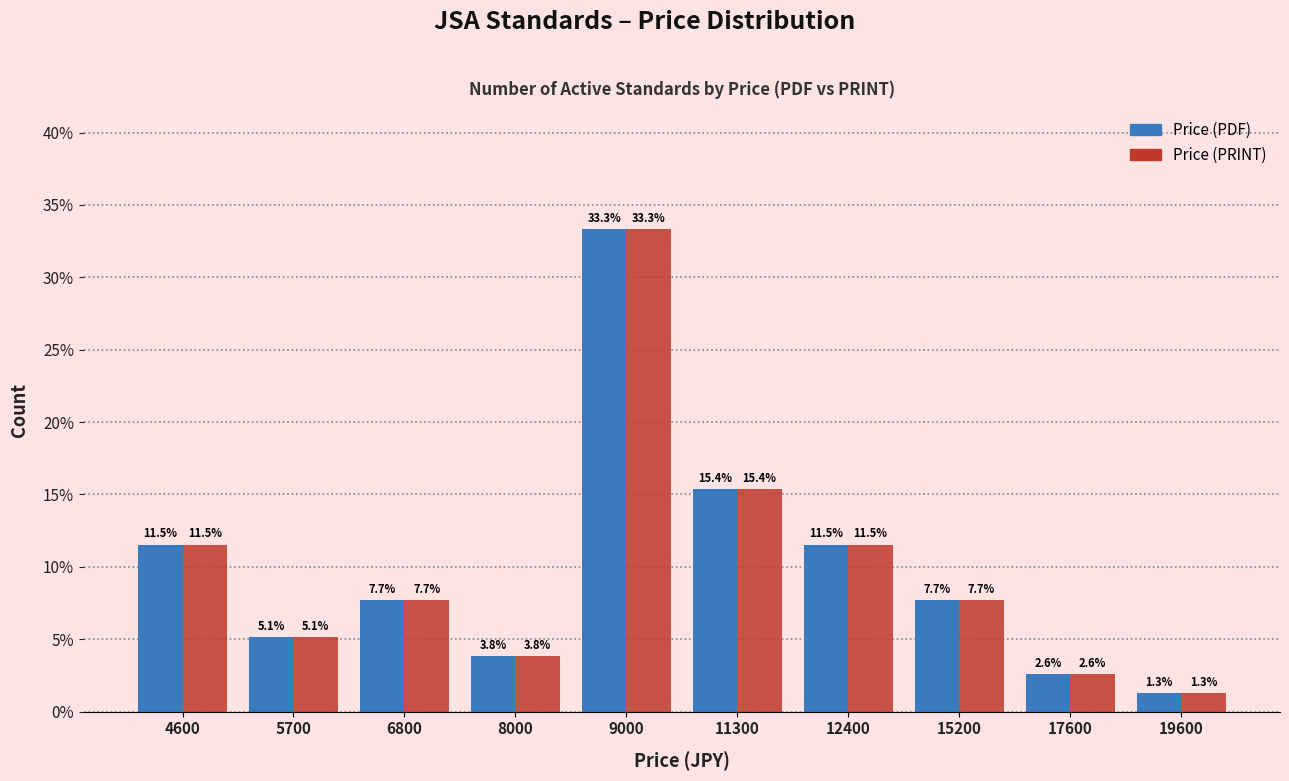

What is the difference between the second highest and second lowest values in the Price (PDF) series?

12.8